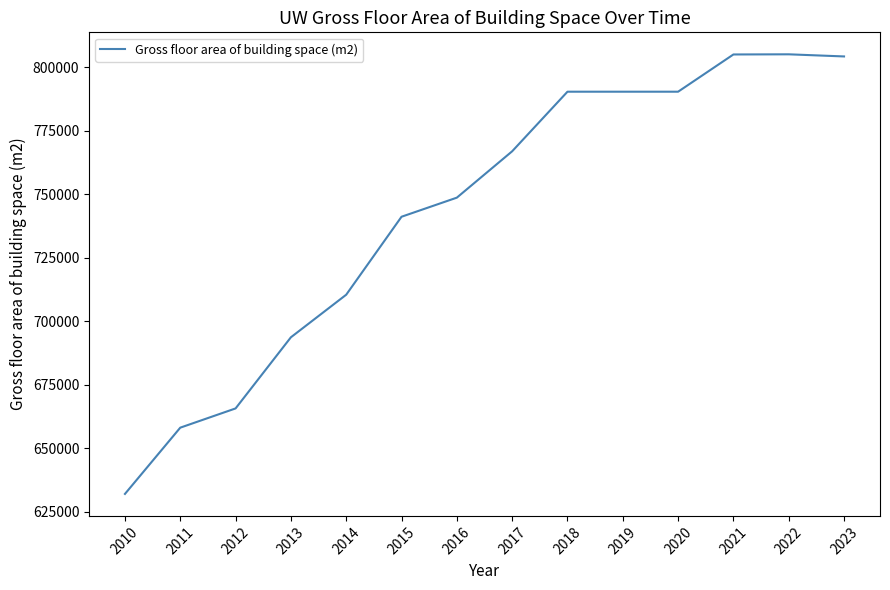

What is the smallest value displayed?

632065.8